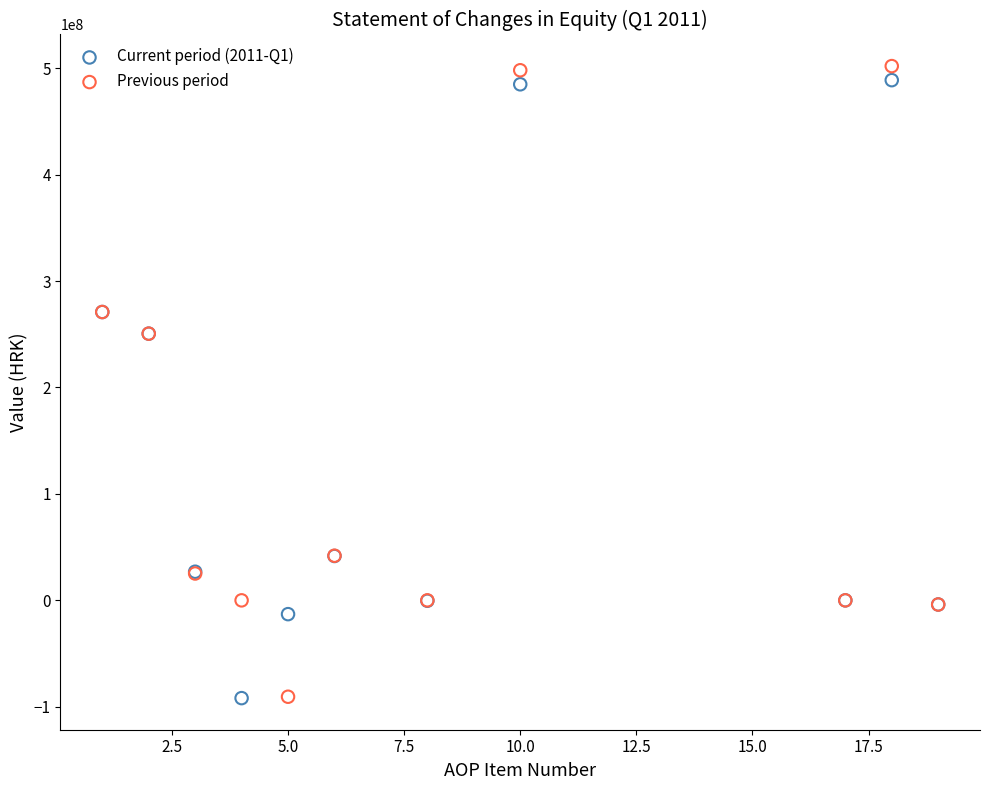

What are all the series names shown in the legend?

Current period (2011-Q1), Previous period